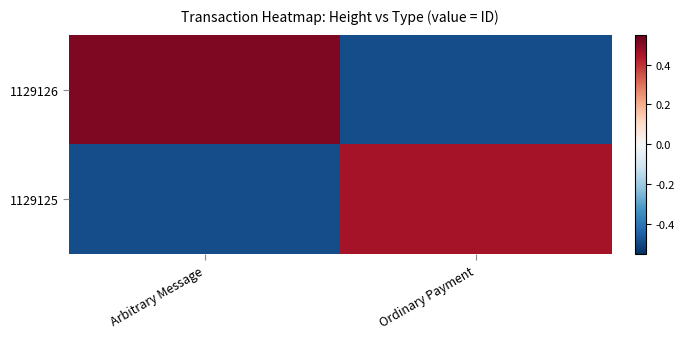

Which has a higher value, Ordinary Payment or Arbitrary Message?

Arbitrary Message